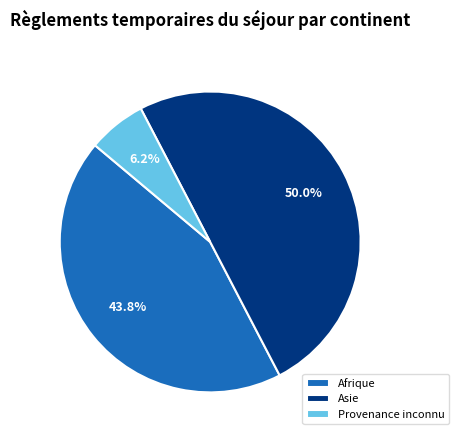

Count the number of slices in the pie.

3